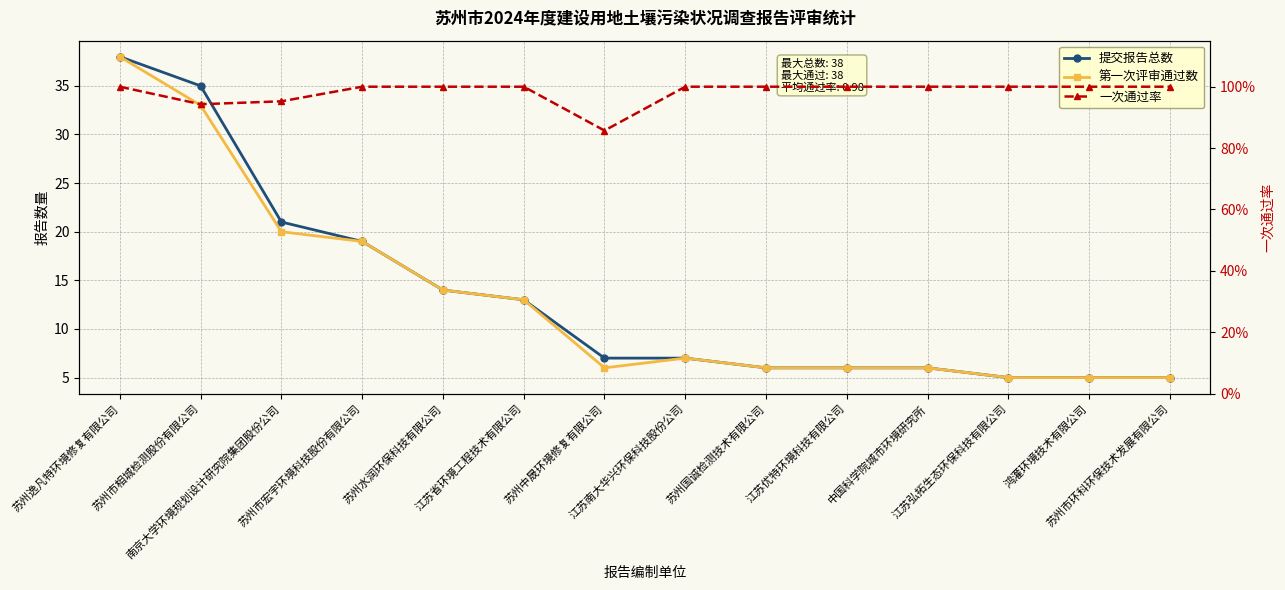

True or false: 一次通过率 has more than 1 interior local peaks.

False